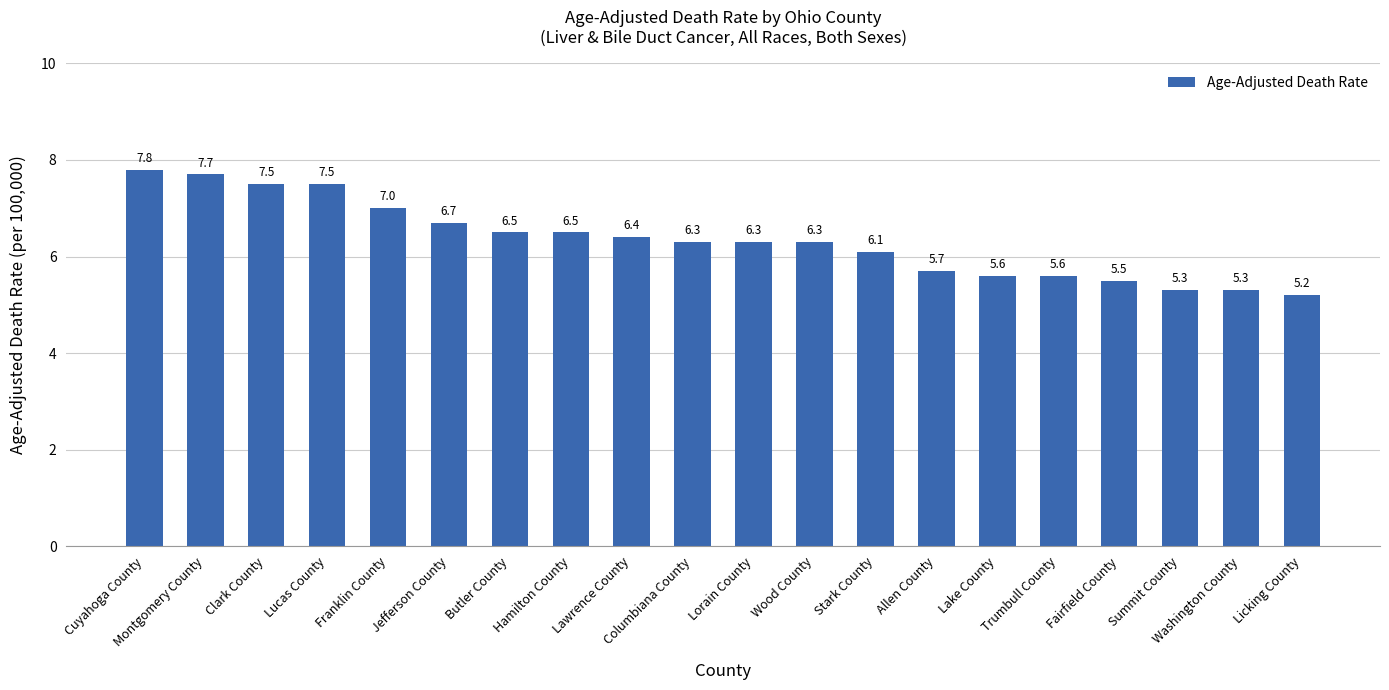

What is the ratio of the value at Lucas County to the value at Summit County?

1.4